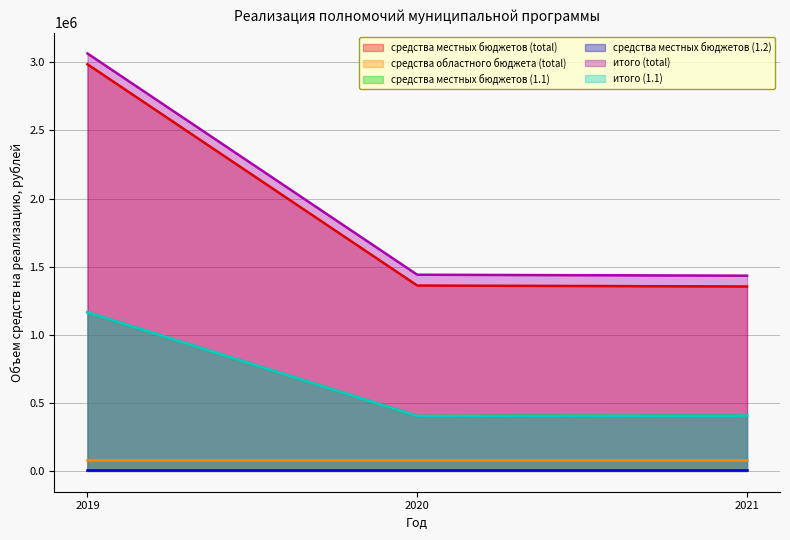

How many lines are shown in the chart?

6